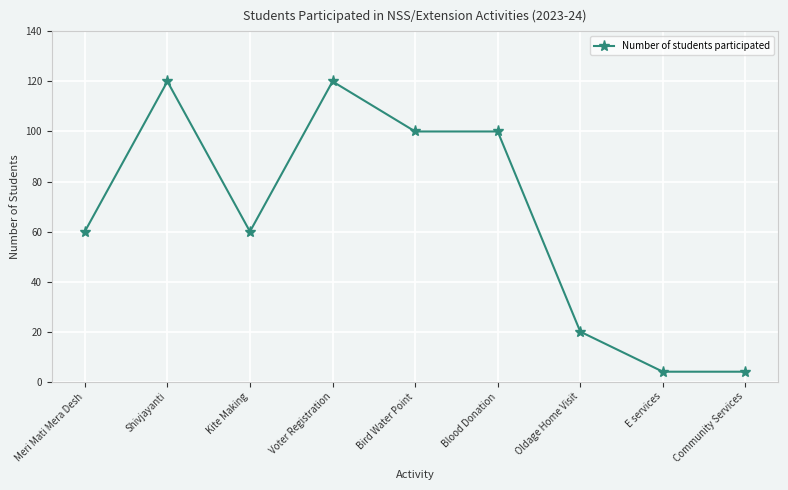

How many categories are shown in the chart?

9